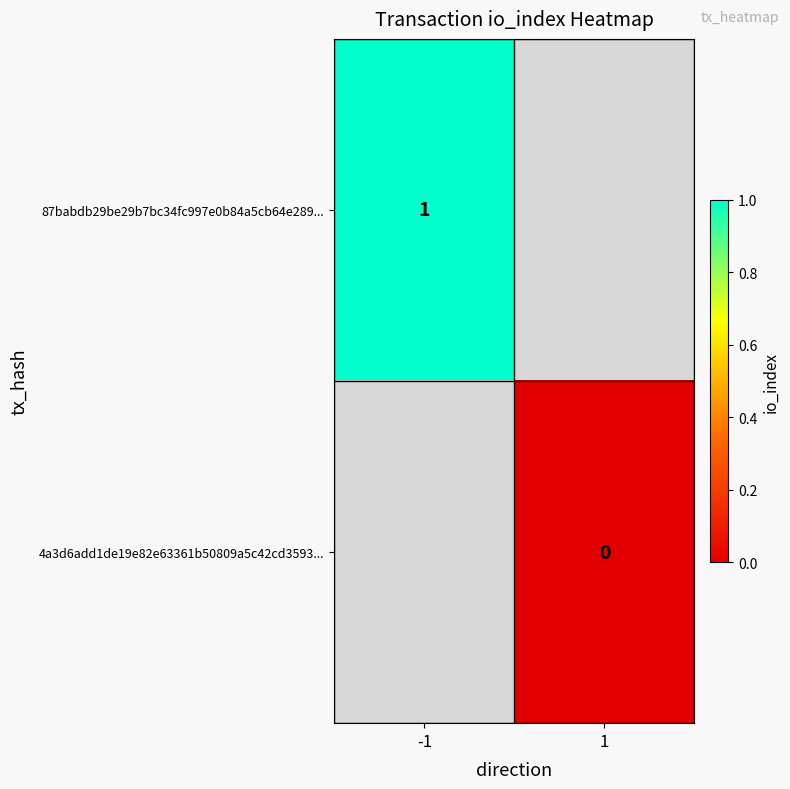

The 87babdb29be29b7bc34fc997e0b84a5cb64e289... series shows 1 at -1. True or false?

True